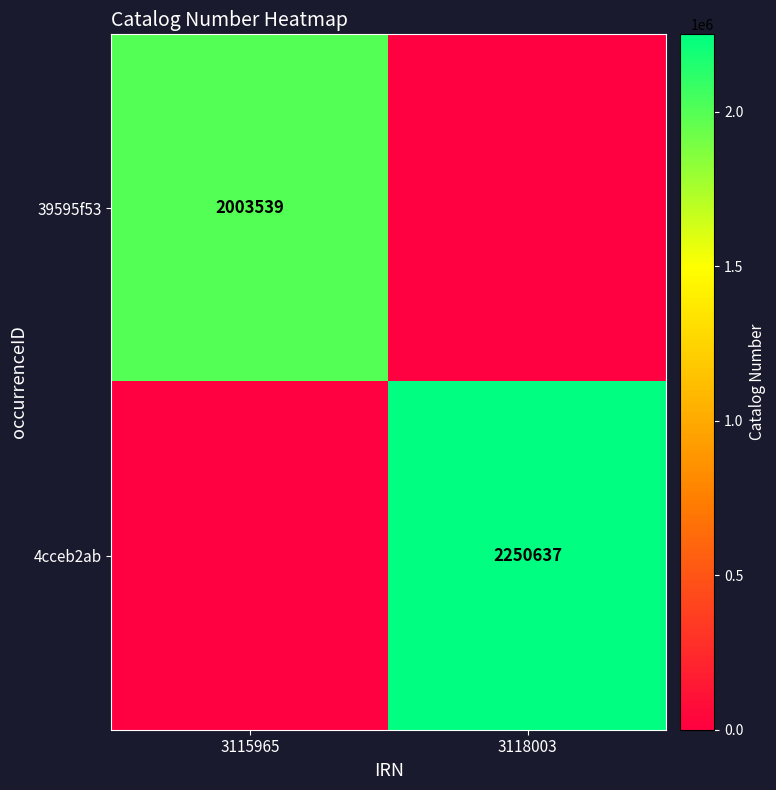

Is it true that 4cceb2ab equals 2250637 at 3118003?

True